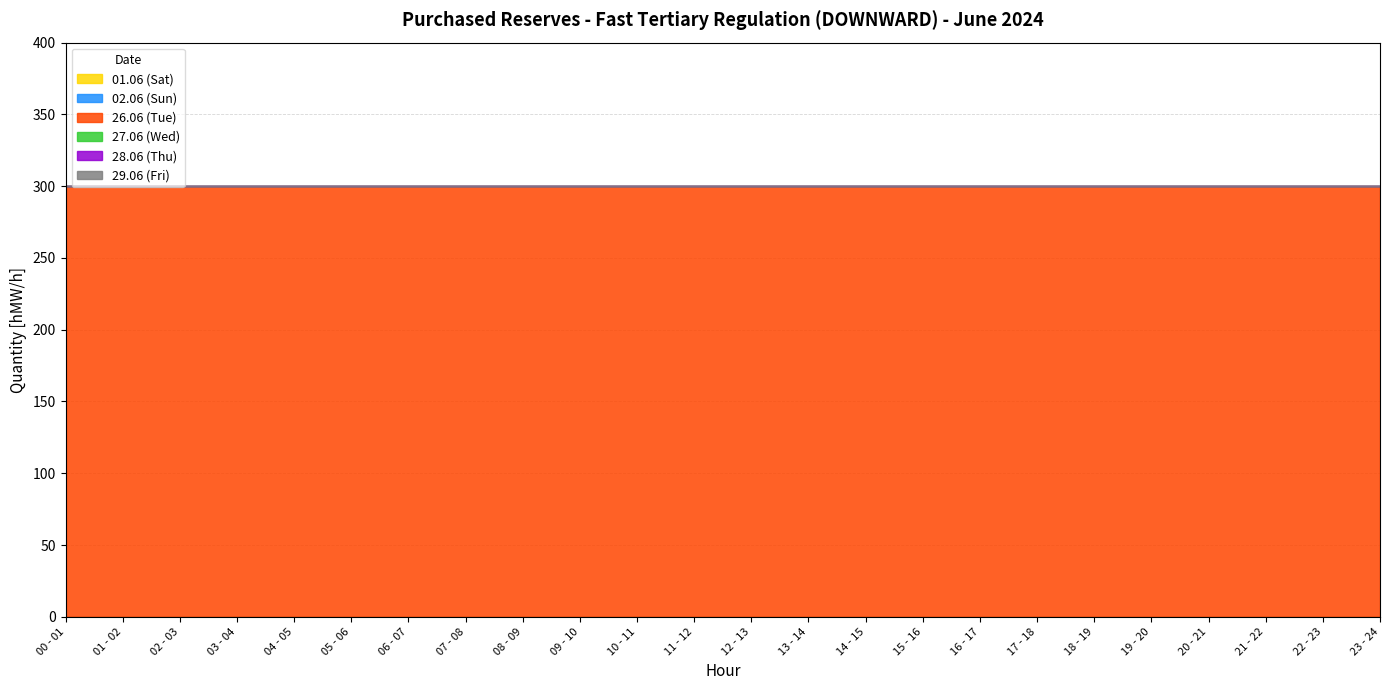

True or false: 26.06 (Tue) and 27.06 (Wed) intersect in this chart.

False